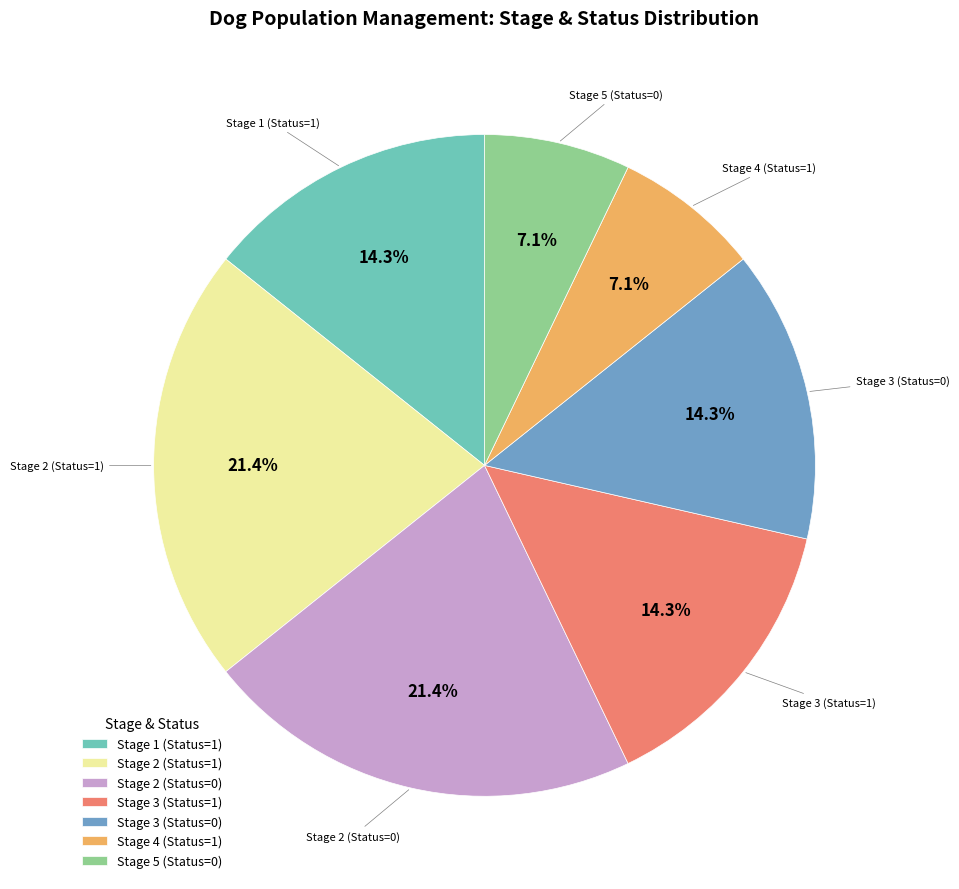

What percentage is the Stage 3 (Status=1) slice, to the nearest percent?

14%